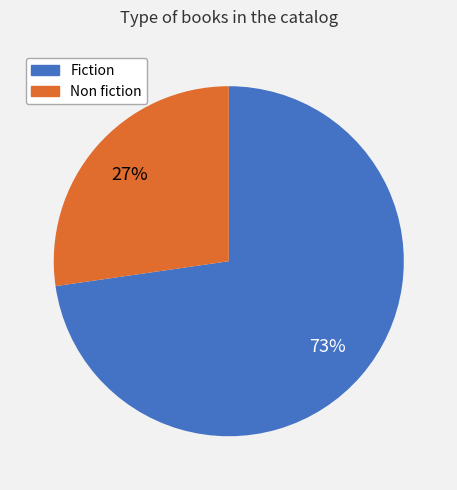

Is it true that Non fiction is 27% of the pie?

True